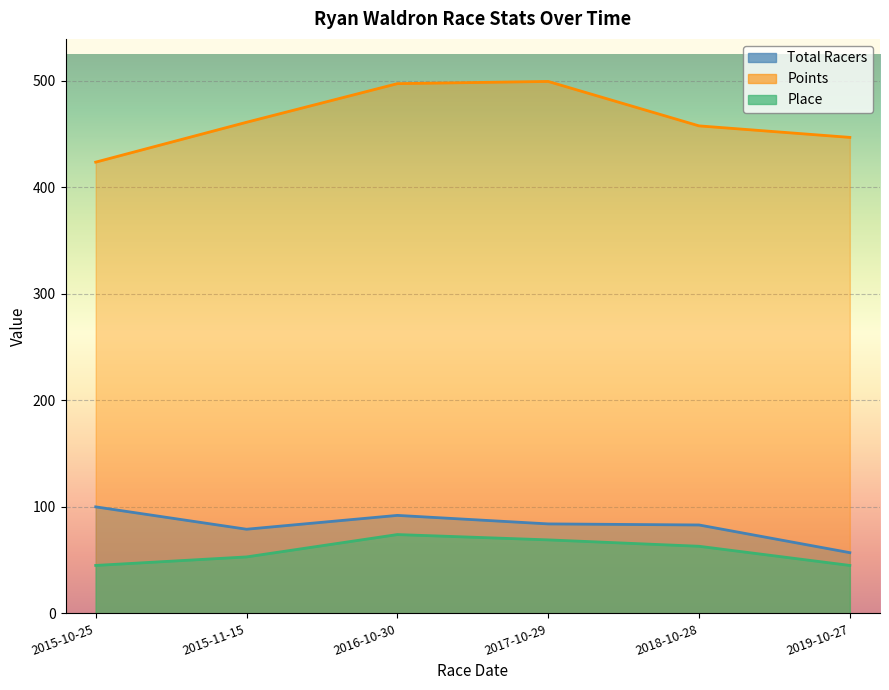

What are all the series names shown in the legend?

Total Racers, Points, Place